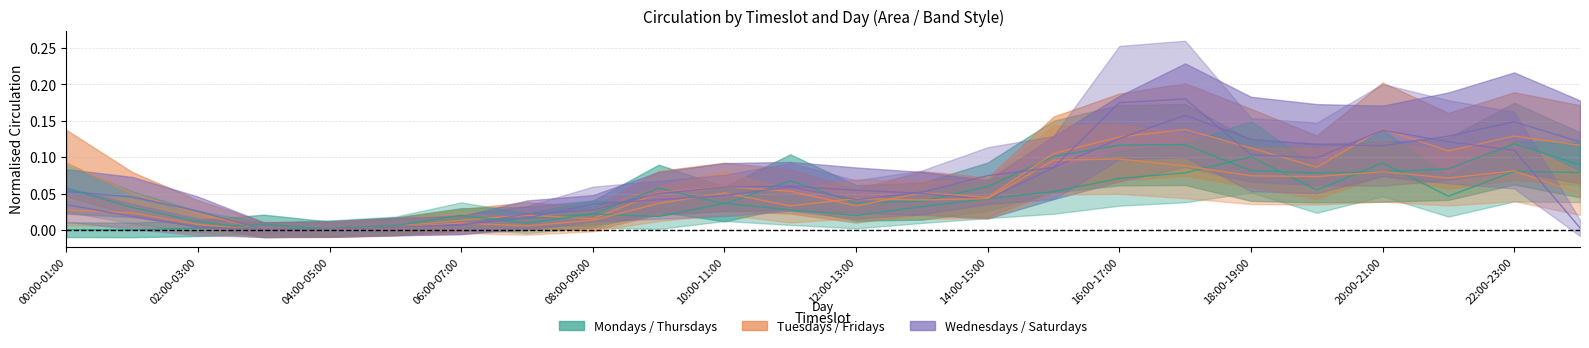

Reading left to right, transcribe all the data shown in this chart.

Mondays: 00:00-01:00=0.0	01:00-02:00=0.0	02:00-03:00=0.0	03:00-04:00=0.0	04:00-05:00=0.0	05:00-06:00=0.0	06:00-07:00=0.0	07:00-08:00=0.0	08:00-09:00=0.0	09:00-10:00=0.1	10:00-11:00=0.0	11:00-12:00=0.1	12:00-13:00=0.0	13:00-14:00=0.0	14:00-15:00=0.1	15:00-16:00=0.1	16:00-17:00=0.1	17:00-18:00=0.1	18:00-19:00=0.1	19:00-20:00=0.1	20:00-21:00=0.1	21:00-22:00=0.1	22:00-23:00=0.1	23:00-24:00=0.1
Tuesdays: 00:00-01:00=0.1	01:00-02:00=0.1	02:00-03:00=0.0	03:00-04:00=0.0	04:00-05:00=0.0	05:00-06:00=0.0	06:00-07:00=0.0	07:00-08:00=0.0	08:00-09:00=0.0	09:00-10:00=0.1	10:00-11:00=0.1	11:00-12:00=0.1	12:00-13:00=0.0	13:00-14:00=0.1	14:00-15:00=0.0	15:00-16:00=0.1	16:00-17:00=0.1	17:00-18:00=0.1	18:00-19:00=0.1	19:00-20:00=0.1	20:00-21:00=0.1	21:00-22:00=0.1	22:00-23:00=0.1	23:00-24:00=0.1
Wednesdays: 00:00-01:00=0.1	01:00-02:00=0.0	02:00-03:00=0.0	03:00-04:00=0.0	04:00-05:00=0.0	05:00-06:00=0.0	06:00-07:00=0.0	07:00-08:00=0.0	08:00-09:00=0.0	09:00-10:00=0.1	10:00-11:00=0.1	11:00-12:00=0.1	12:00-13:00=0.1	13:00-14:00=0.1	14:00-15:00=0.0	15:00-16:00=0.1	16:00-17:00=0.1	17:00-18:00=0.2	18:00-19:00=0.1	19:00-20:00=0.1	20:00-21:00=0.1	21:00-22:00=0.1	22:00-23:00=0.1	23:00-24:00=0.1
Thursdays: 00:00-01:00=0.1	01:00-02:00=0.0	02:00-03:00=0.0	03:00-04:00=0.0	04:00-05:00=0.0	05:00-06:00=0.0	06:00-07:00=0.0	07:00-08:00=0.0	08:00-09:00=0.0	09:00-10:00=0.0	10:00-11:00=0.0	11:00-12:00=0.0	12:00-13:00=0.0	13:00-14:00=0.0	14:00-15:00=0.0	15:00-16:00=0.1	16:00-17:00=0.1	17:00-18:00=0.1	18:00-19:00=0.1	19:00-20:00=0.1	20:00-21:00=0.1	21:00-22:00=0.0	22:00-23:00=0.1	23:00-24:00=0.1
Fridays: 00:00-01:00=0.0	01:00-02:00=0.0	02:00-03:00=0.0	03:00-04:00=0.0	04:00-05:00=0.0	05:00-06:00=0.0	06:00-07:00=0.0	07:00-08:00=0.0	08:00-09:00=0.0	09:00-10:00=0.0	10:00-11:00=0.1	11:00-12:00=0.0	12:00-13:00=0.0	13:00-14:00=0.0	14:00-15:00=0.0	15:00-16:00=0.1	16:00-17:00=0.1	17:00-18:00=0.1	18:00-19:00=0.1	19:00-20:00=0.1	20:00-21:00=0.1	21:00-22:00=0.1	22:00-23:00=0.1	23:00-24:00=0.1
Saturdays: 00:00-01:00=0.0	01:00-02:00=0.0	02:00-03:00=0.0	03:00-04:00=0.0	04:00-05:00=0.0	05:00-06:00=0.0	06:00-07:00=0.0	07:00-08:00=0.0	08:00-09:00=0.0	09:00-10:00=0.0	10:00-11:00=0.0	11:00-12:00=0.1	12:00-13:00=0.0	13:00-14:00=0.1	14:00-15:00=0.1	15:00-16:00=0.1	16:00-17:00=0.2	17:00-18:00=0.2	18:00-19:00=0.1	19:00-20:00=0.1	20:00-21:00=0.1	21:00-22:00=0.1	22:00-23:00=0.1	23:00-24:00=0.0